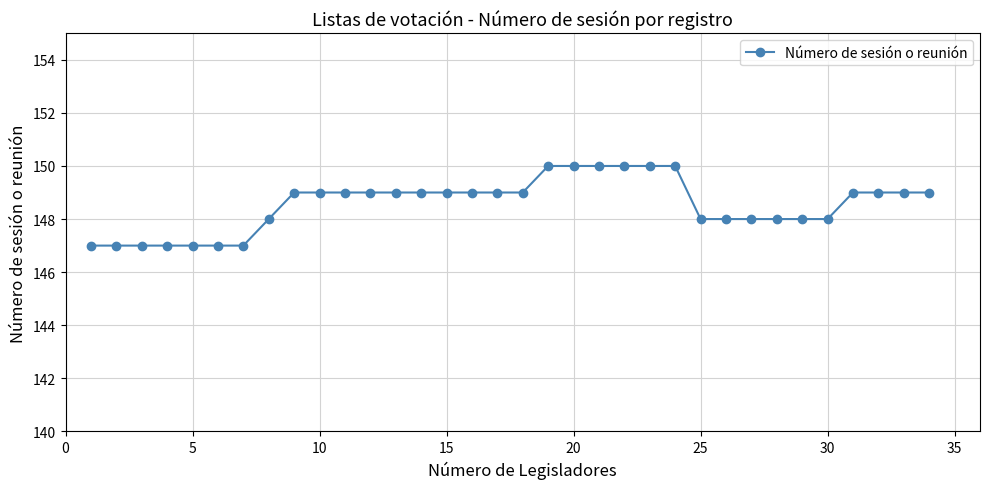

What is the value of the 32nd point from the left?

149